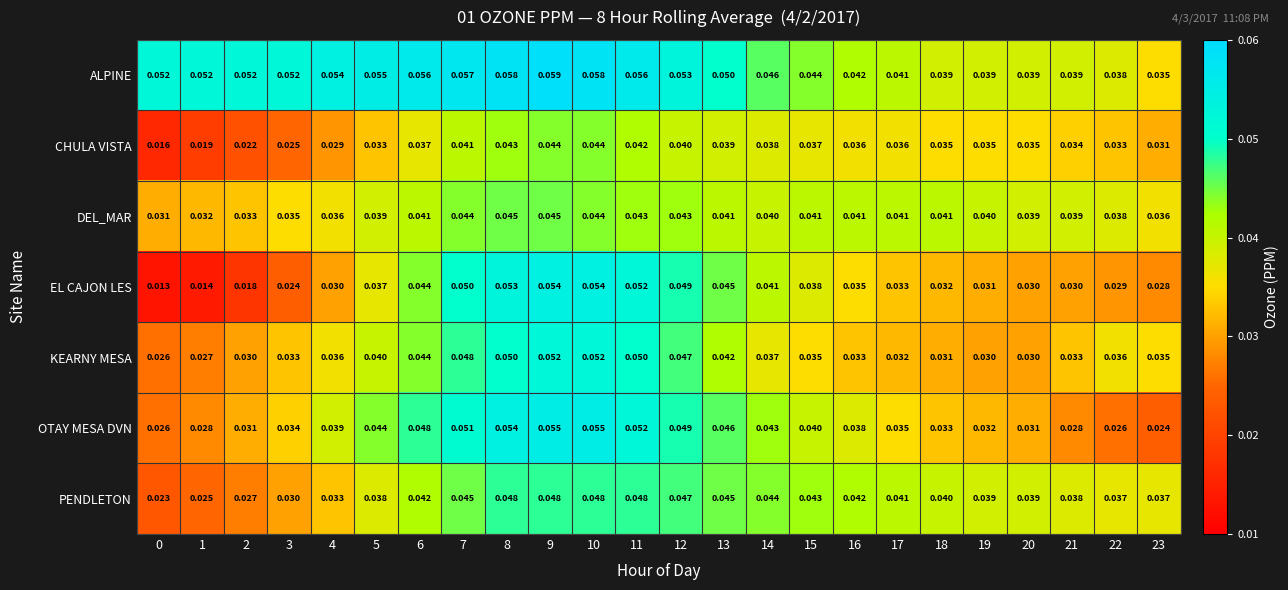

List the series in order of their peak value, lowest first.

CHULA VISTA, DEL_MAR, PENDLETON, KEARNY MESA, EL CAJON LES, OTAY MESA DVN, ALPINE